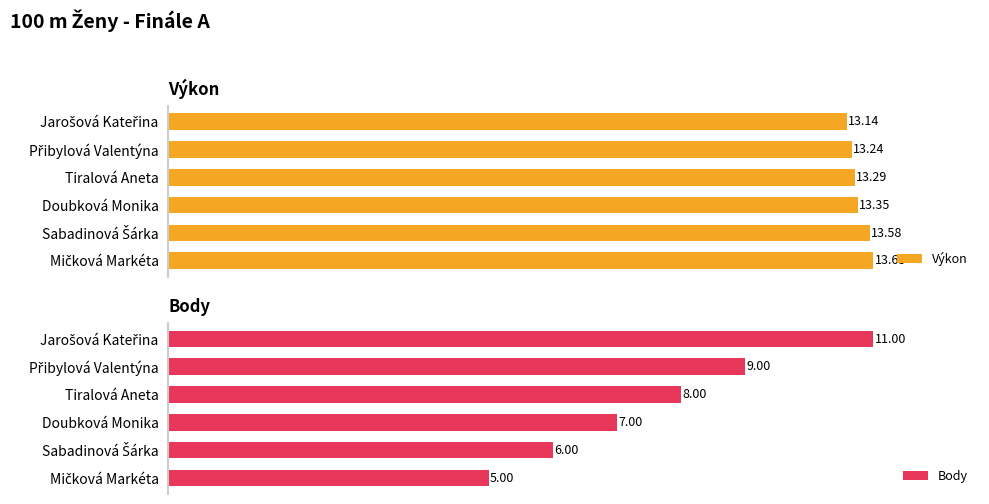

List the series in order of their overall mean, lowest first.

Body, Výkon